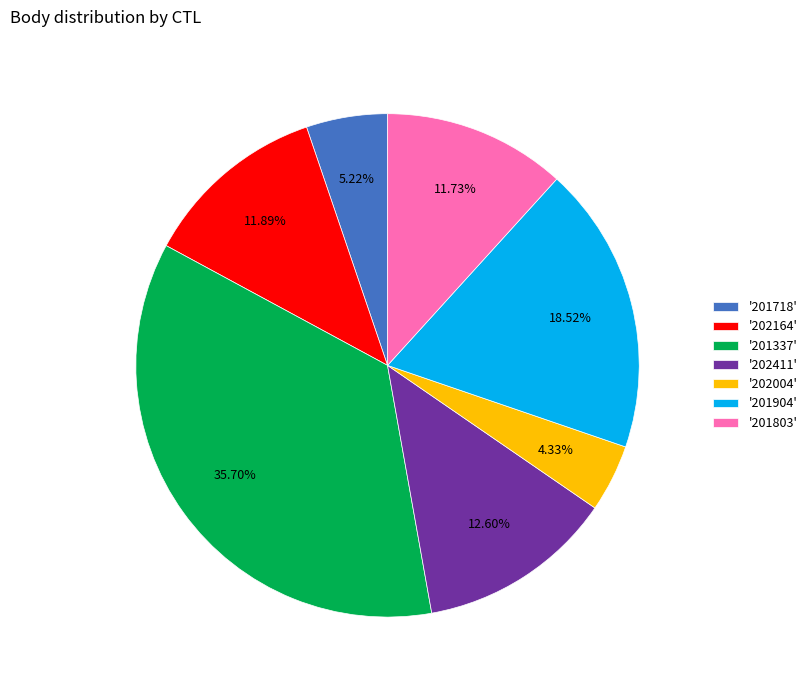

What is the ratio of the value at '201904' to the value at '201803'?

1.6